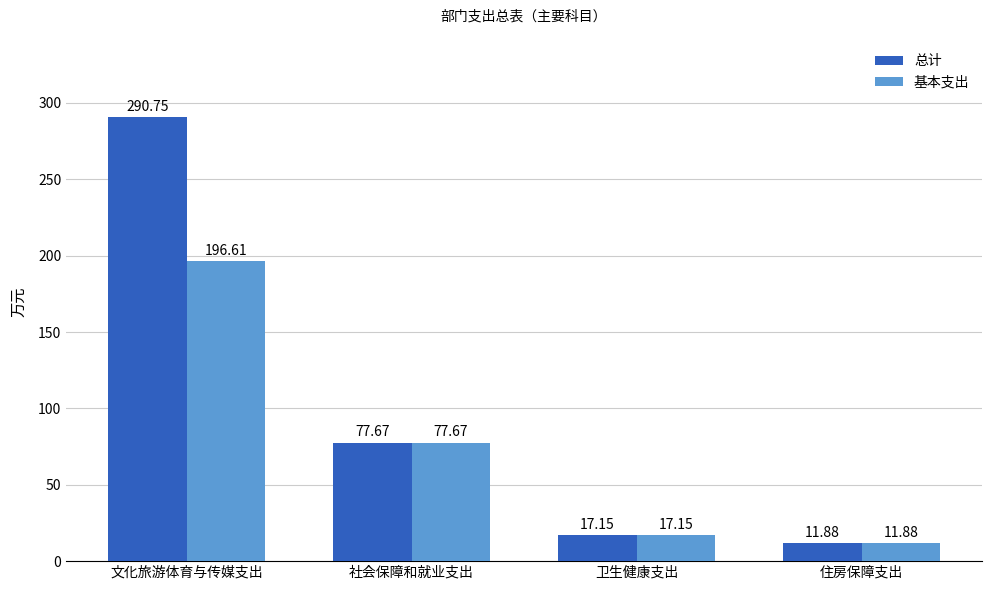

How many bars are there in each group?

2